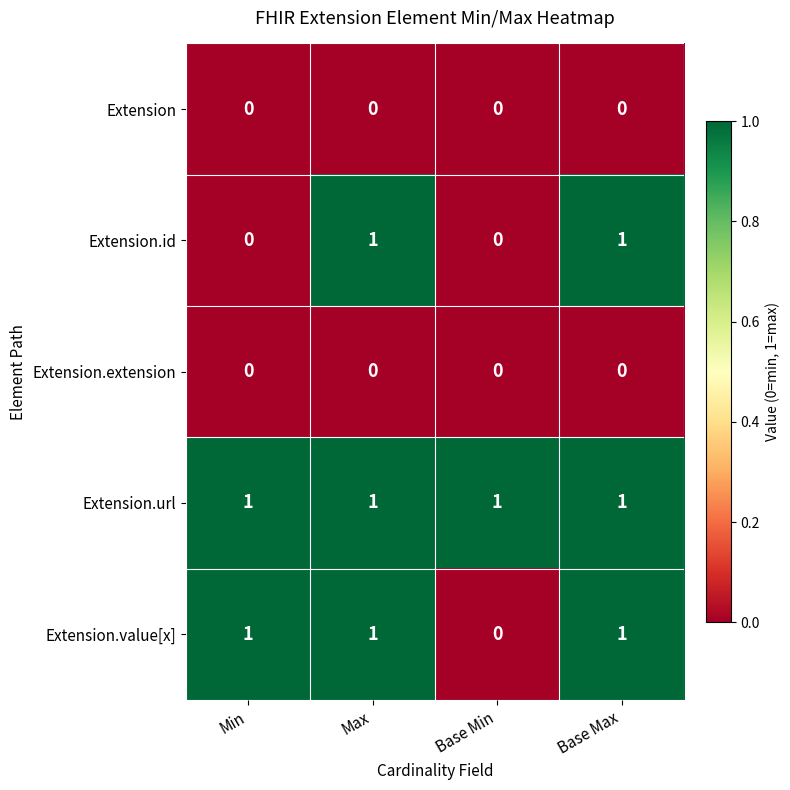

Count the Extension.value[x] values in the range 1 to 2.

3